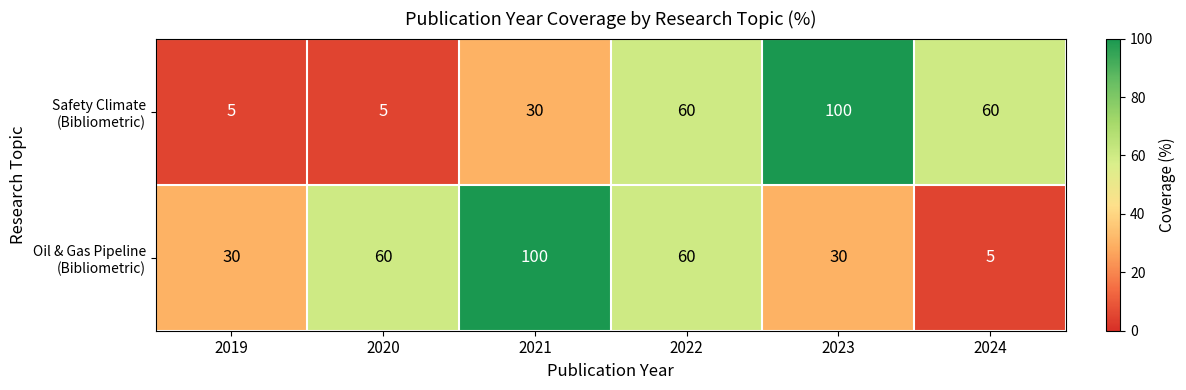

What is the spread (max minus min) of values at 2020?

55